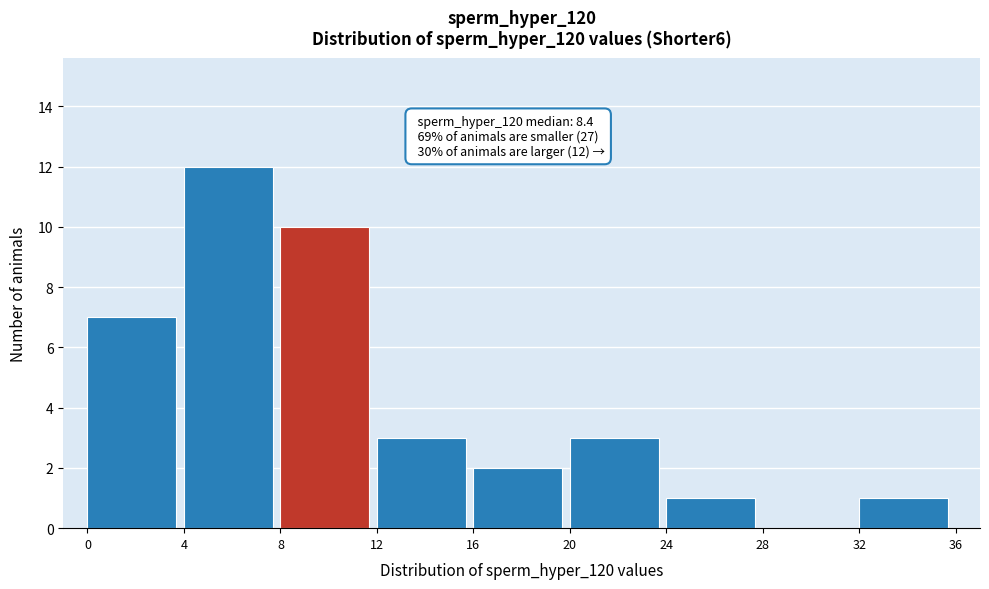

Which range on the x-axis has the tallest bar?

4 to 8